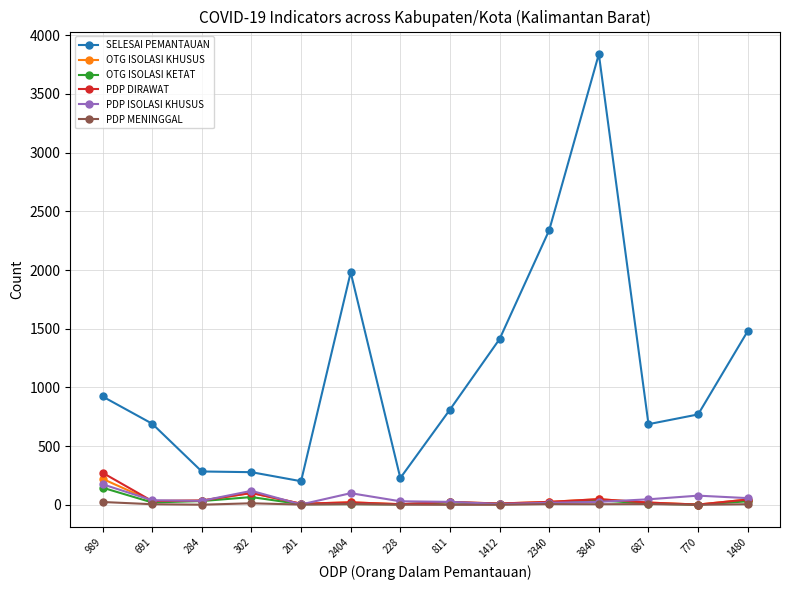

What are all the series names shown in the legend?

SELESAI PEMANTAUAN, OTG ISOLASI KHUSUS, OTG ISOLASI KETAT, PDP DIRAWAT, PDP ISOLASI KHUSUS, PDP MENINGGAL